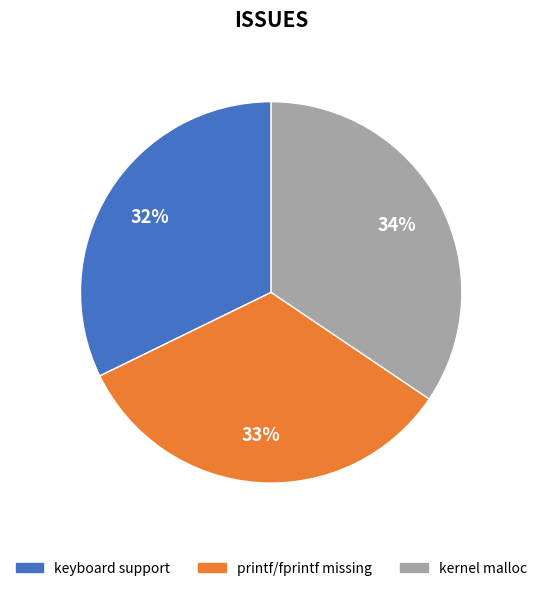

To the nearest percent, what is the difference between the largest and smallest slice percentages?

2%